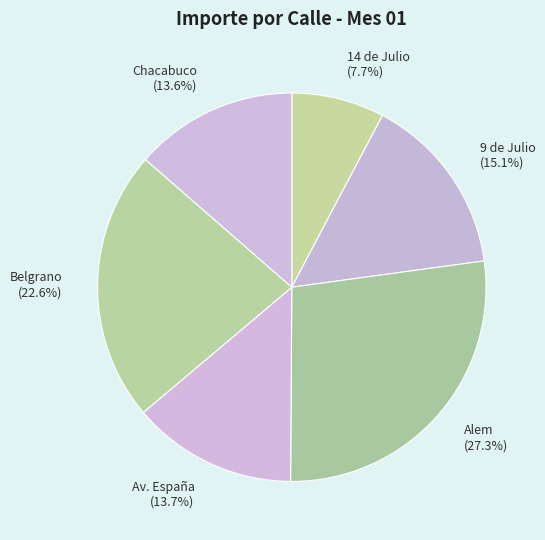

Approximately how many times larger is the value at Belgrano compared to Alem?

0.8